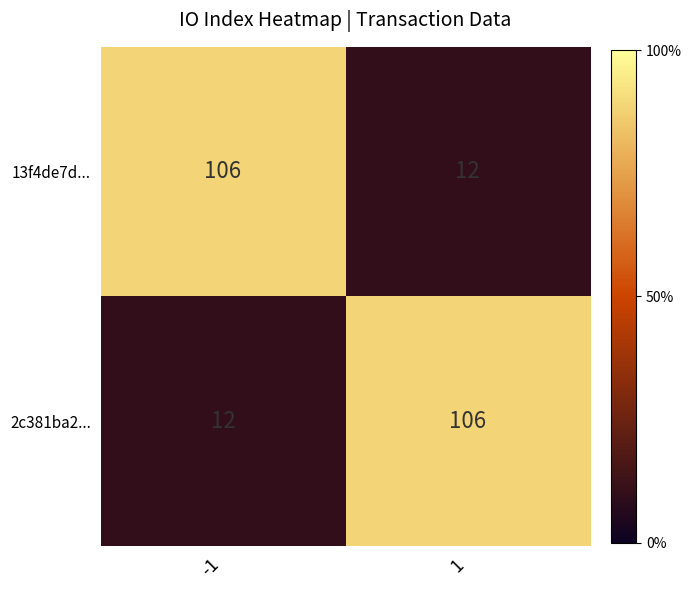

Reading left to right, transcribe all the data shown in this chart.

13f4de7d...: -1=106	1=12
2c381ba2...: -1=12	1=106